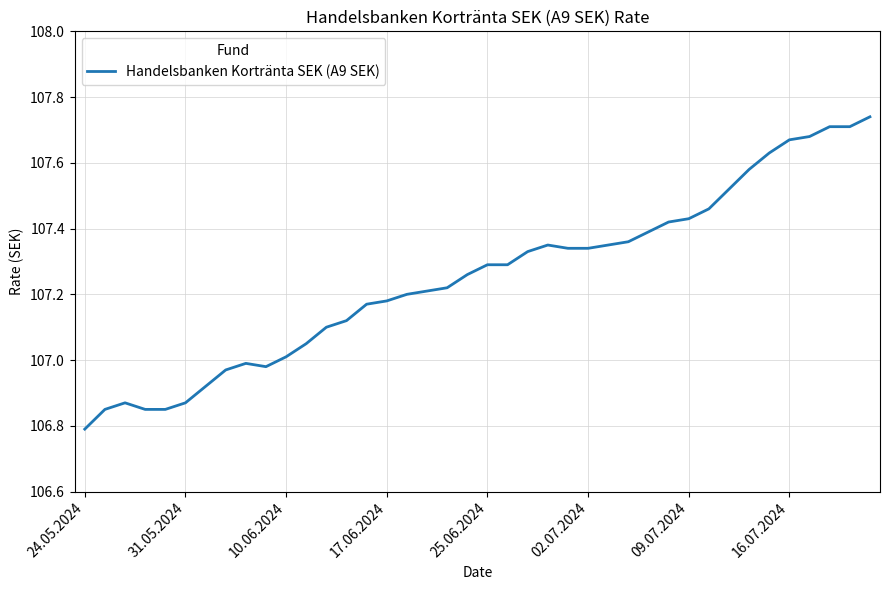

How many lines are shown in the chart?

1